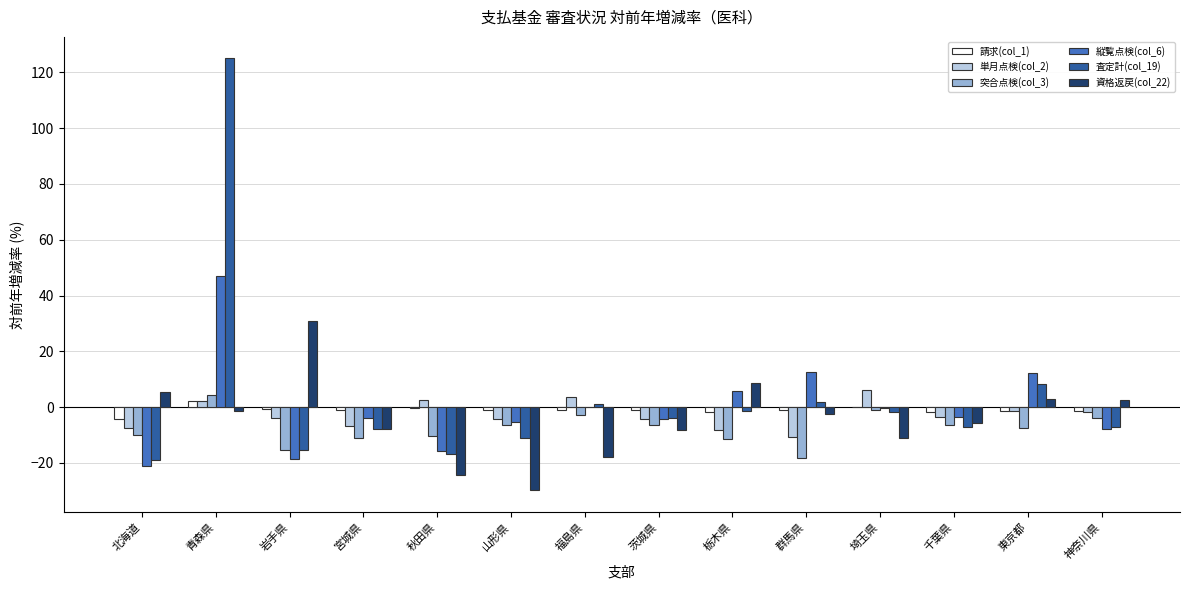

What is the maximum value shown in the chart?

125.0